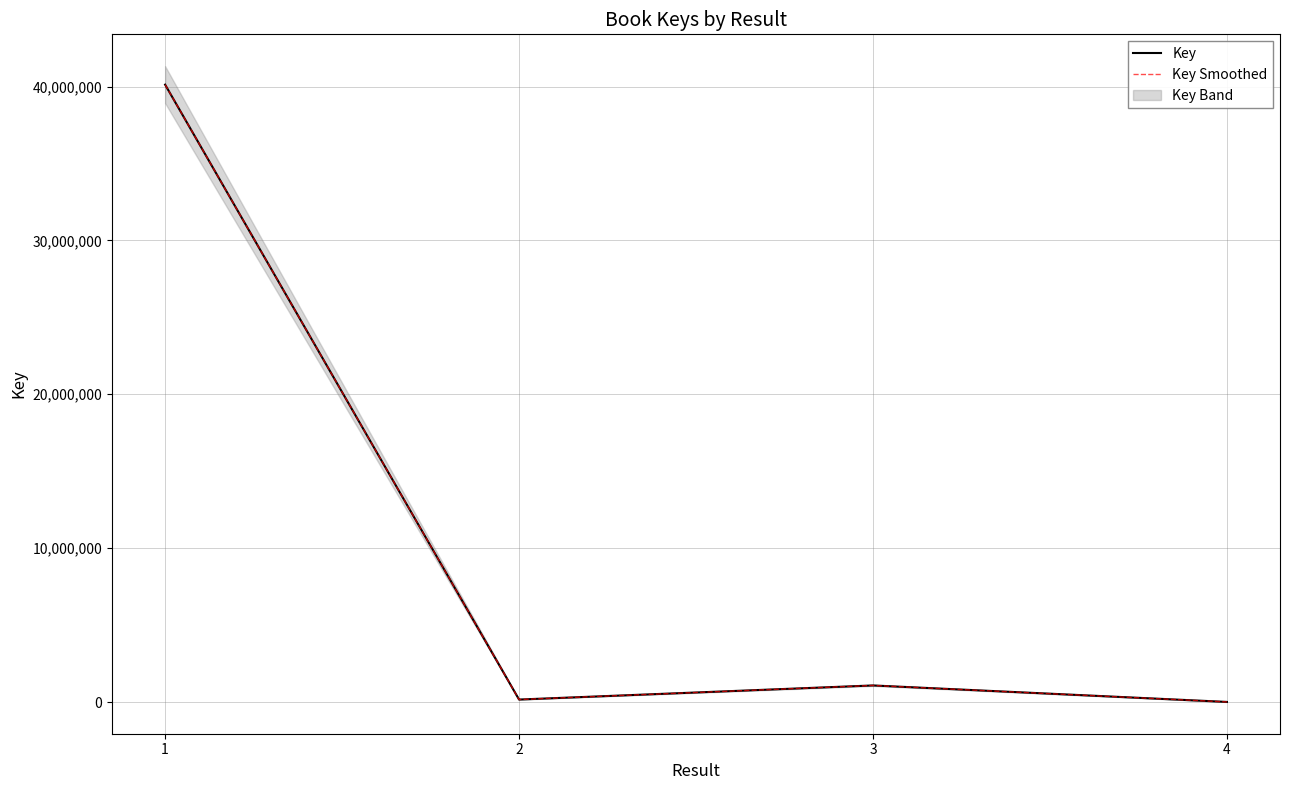

Which has a higher value, 4 or 2?

2